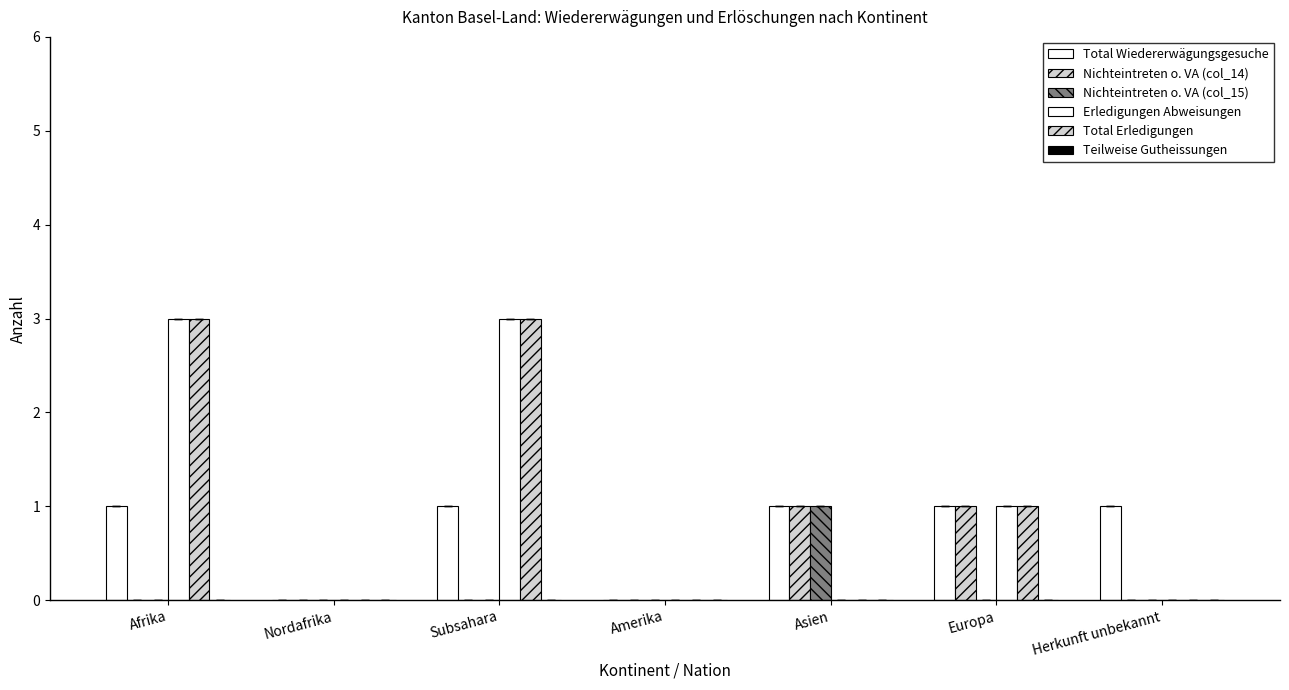

What is the sum of the Nichteintreten o. VA (col_15) values at Asien and Nordafrika?

1